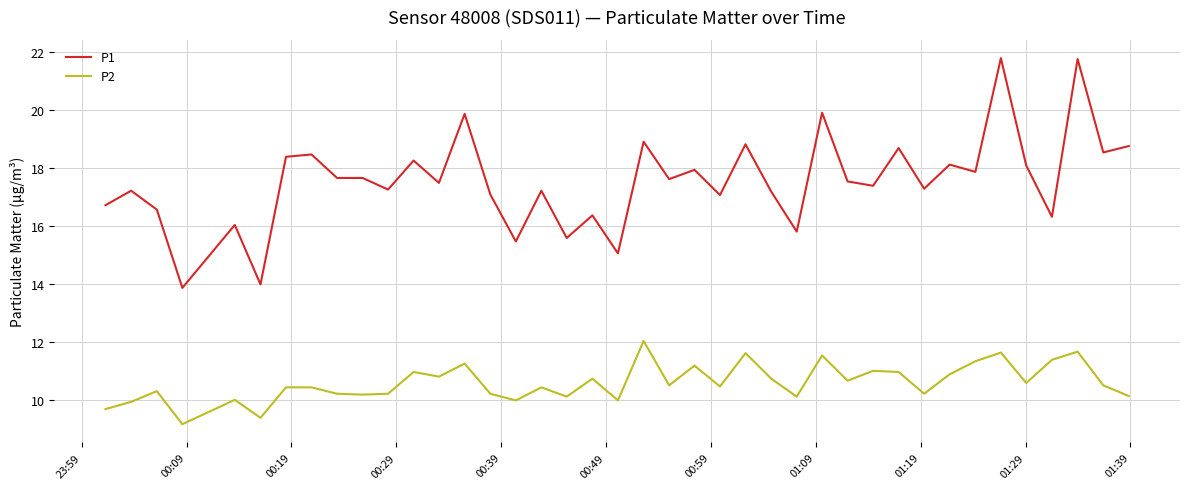

What is the minimum value for P1?

13.9